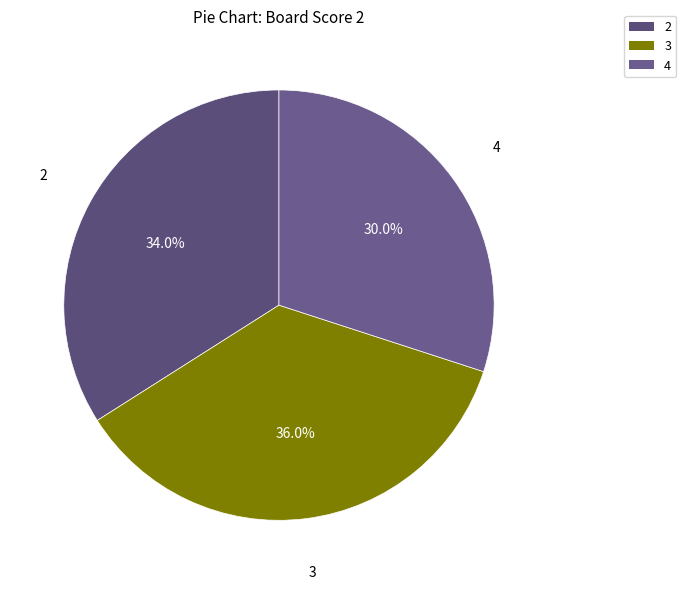

Do 2 and 3 together represent more than half of the pie?

Yes